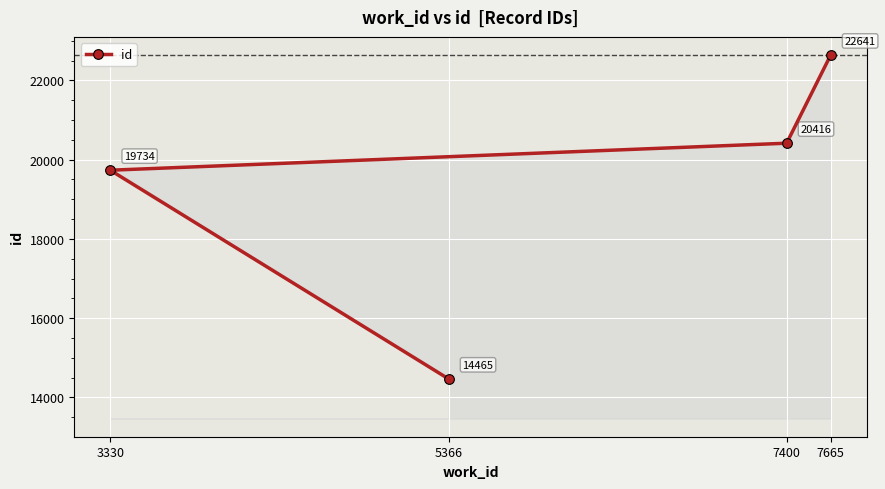

What is the label of the 2nd point from the right?

7400